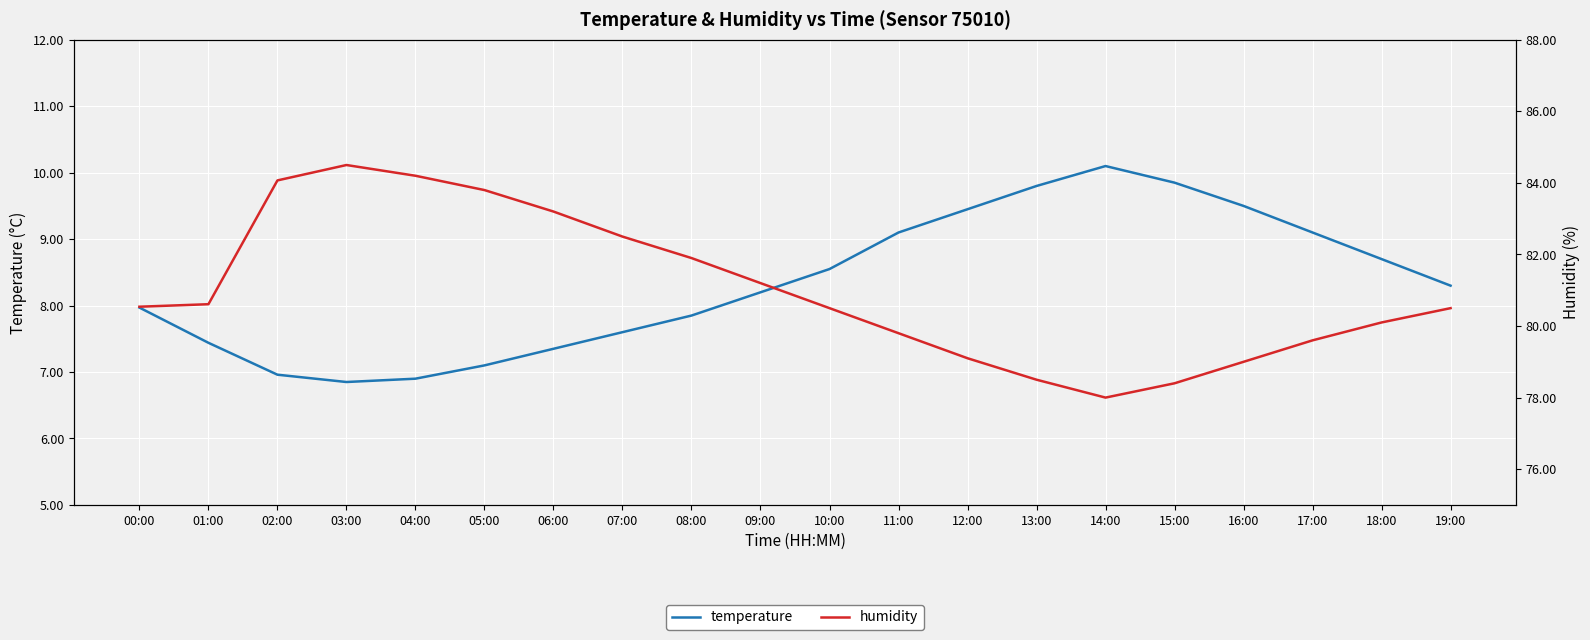

Which series has the largest total across all categories?

humidity